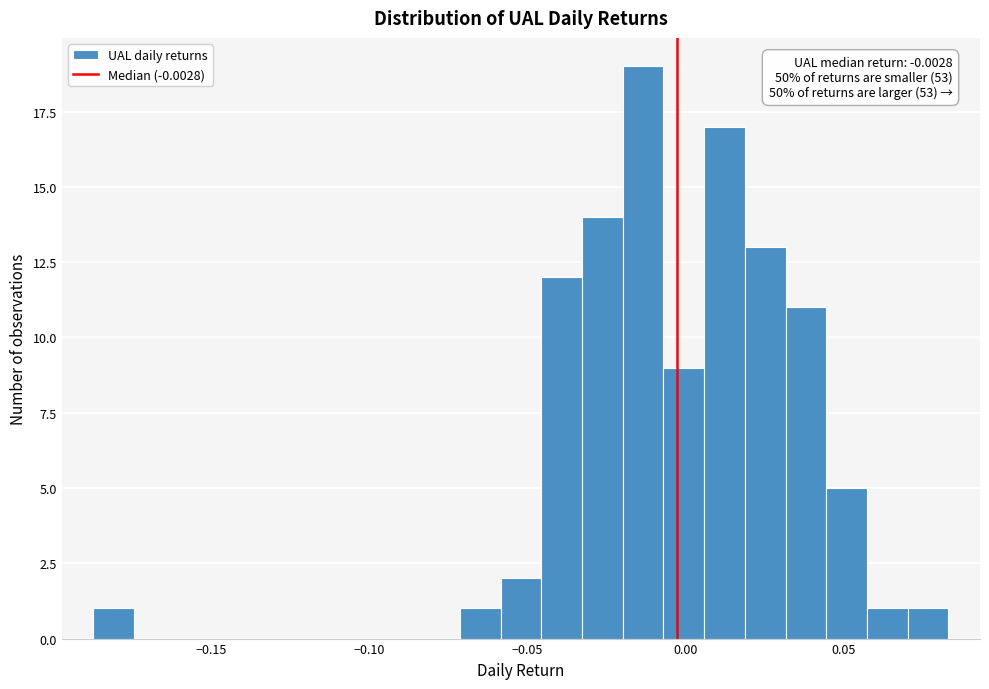

Around what value on the x-axis is the tallest bar? Give the approximate position of its centre, as read against the axis.

-0.015